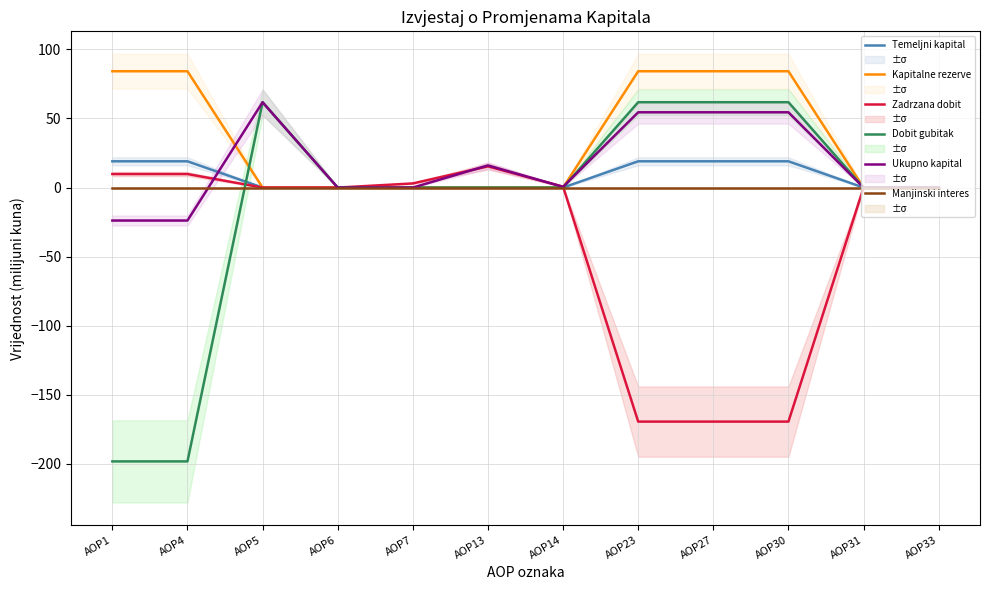

Which series has the widest spread of values?

Dobit gubitak